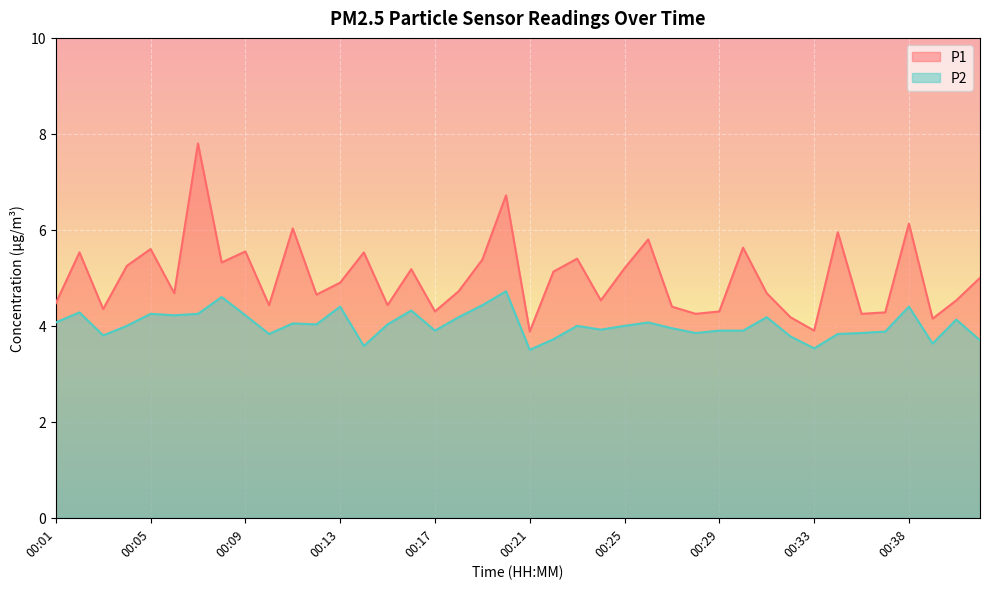

How many data points in P2 are less than 4?

18